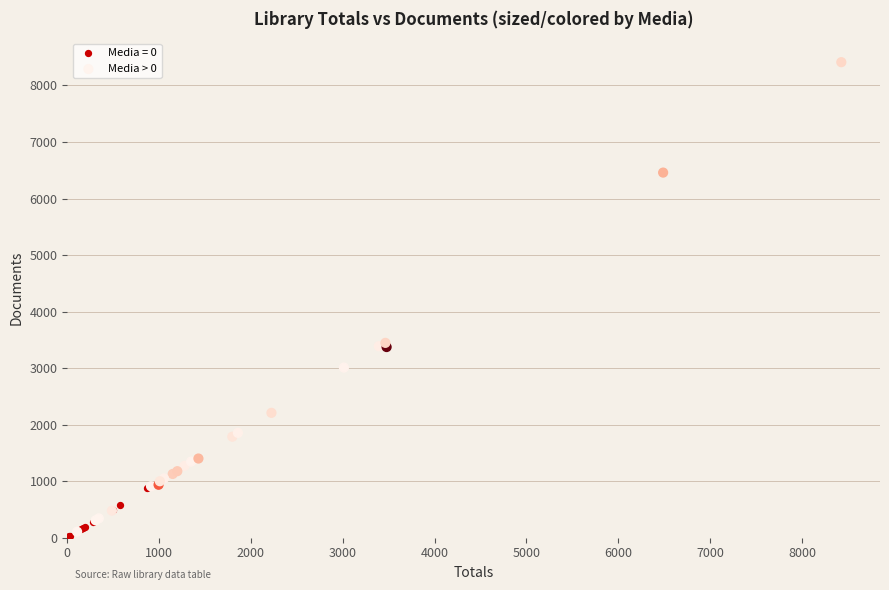

Which series reaches the maximum Y coordinate?

Media > 0